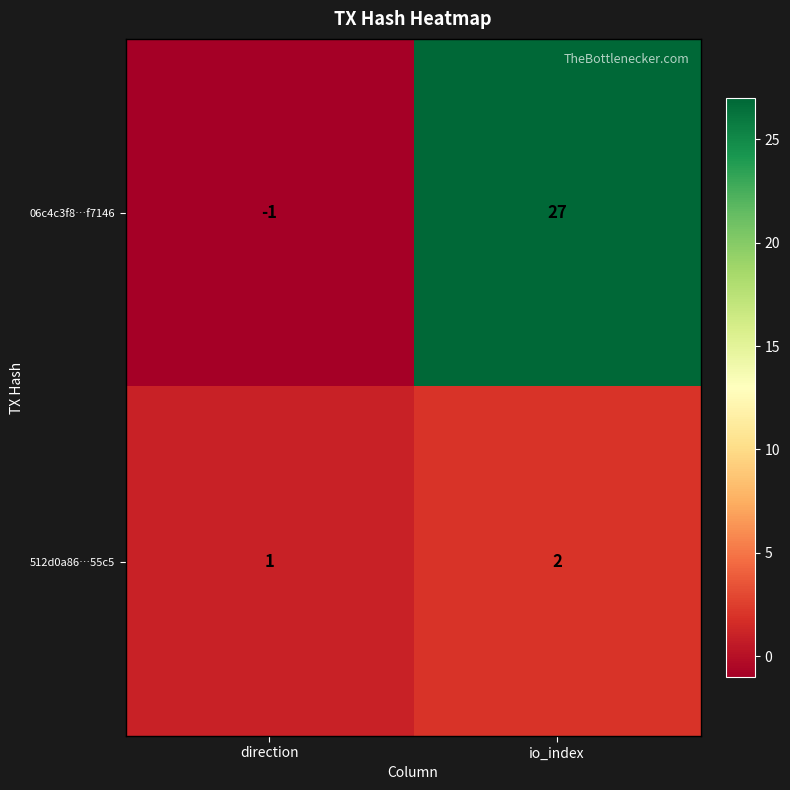

At how many categories does at least one series exceed 19?

1